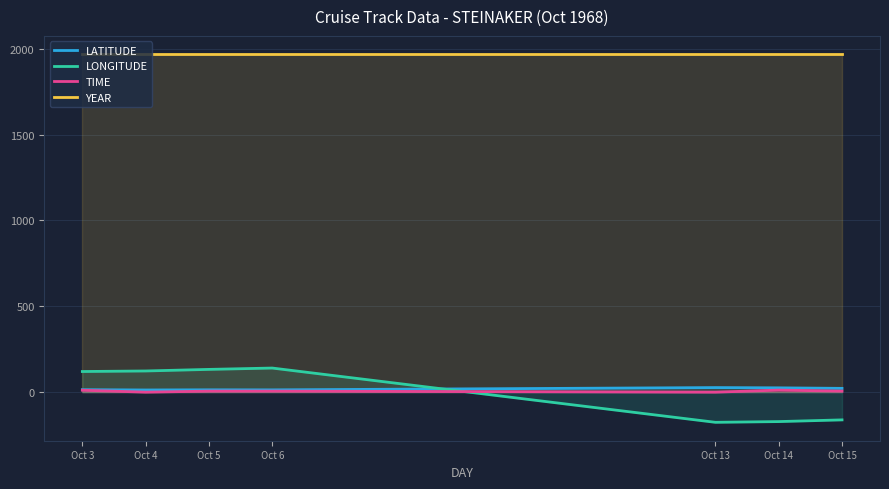

Reading left to right, transcribe all the data shown in this chart.

LATITUDE: 14.5	12.7	13.7	13.4	26.7	25.2	22.1
LONGITUDE: 120.2	123.4	132.6	140.4	-175.7	-171.4	-161.5
TIME: 11.2	0.0	6.0	6.0	0.0	12.0	6.0
YEAR: 1968.0	1968.0	1968.0	1968.0	1968.0	1968.0	1968.0